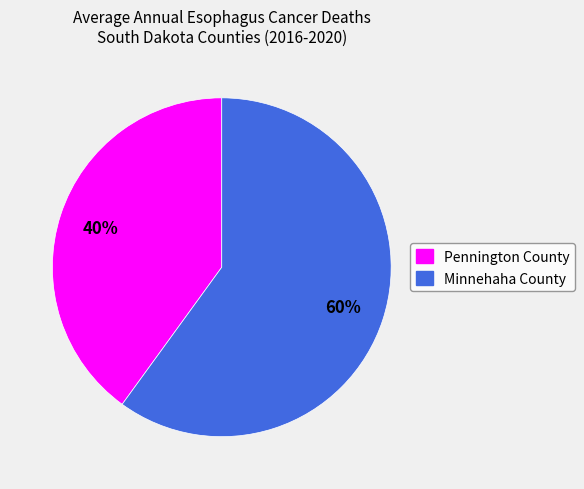

The Minnehaha County slice represents 47% of the pie. True or false?

False